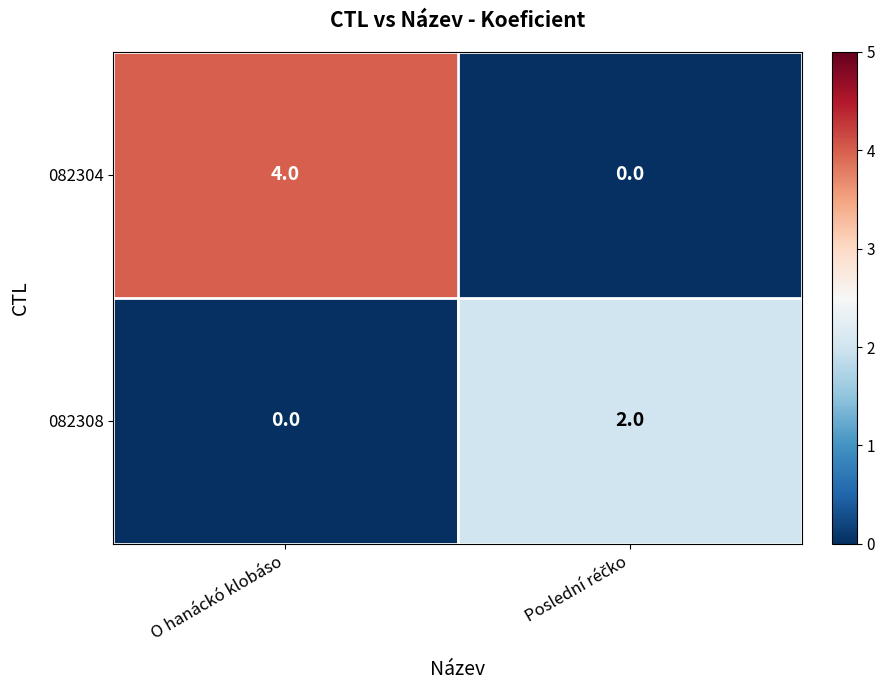

Is it true that 082308 equals 1 at O hanáckó klobáso?

False